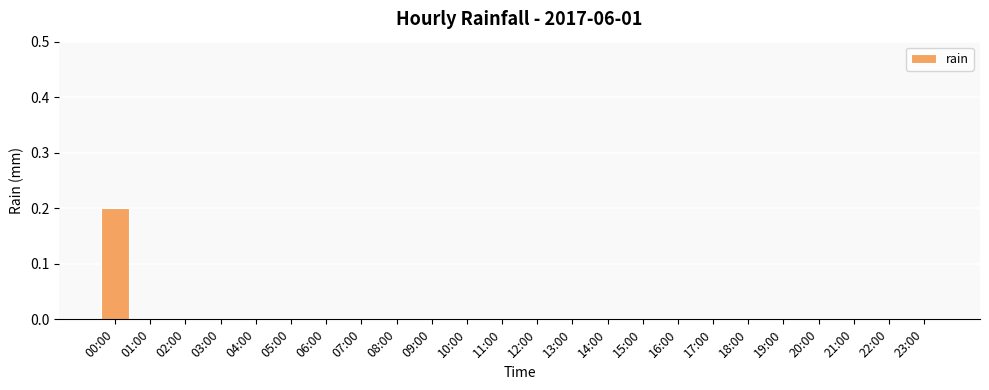

Is it true that the value at 04:00 is 0.1?

False